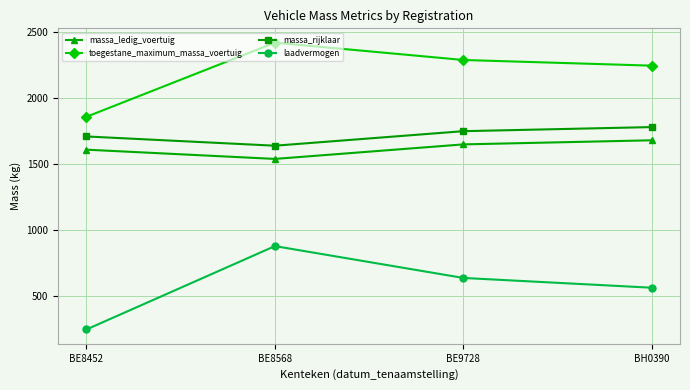

True or false: toegestane_maximum_massa_voertuig and massa_rijklaar cross at least once.

False